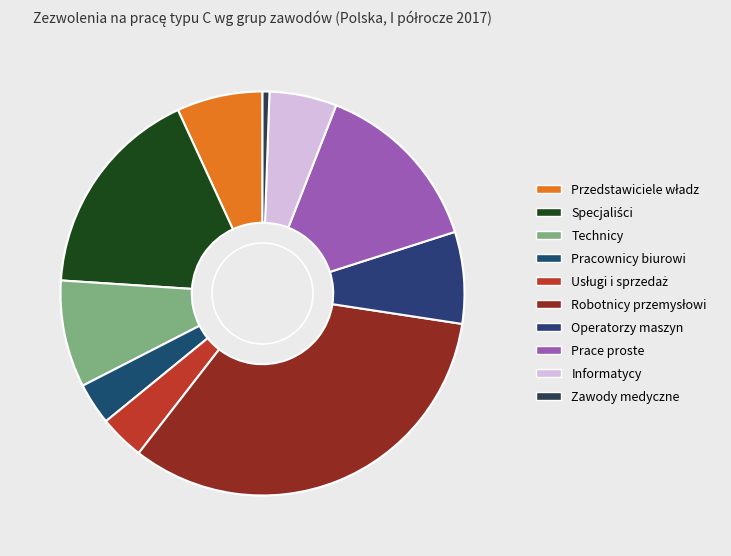

To the nearest percent, what is the average slice percentage?

10%